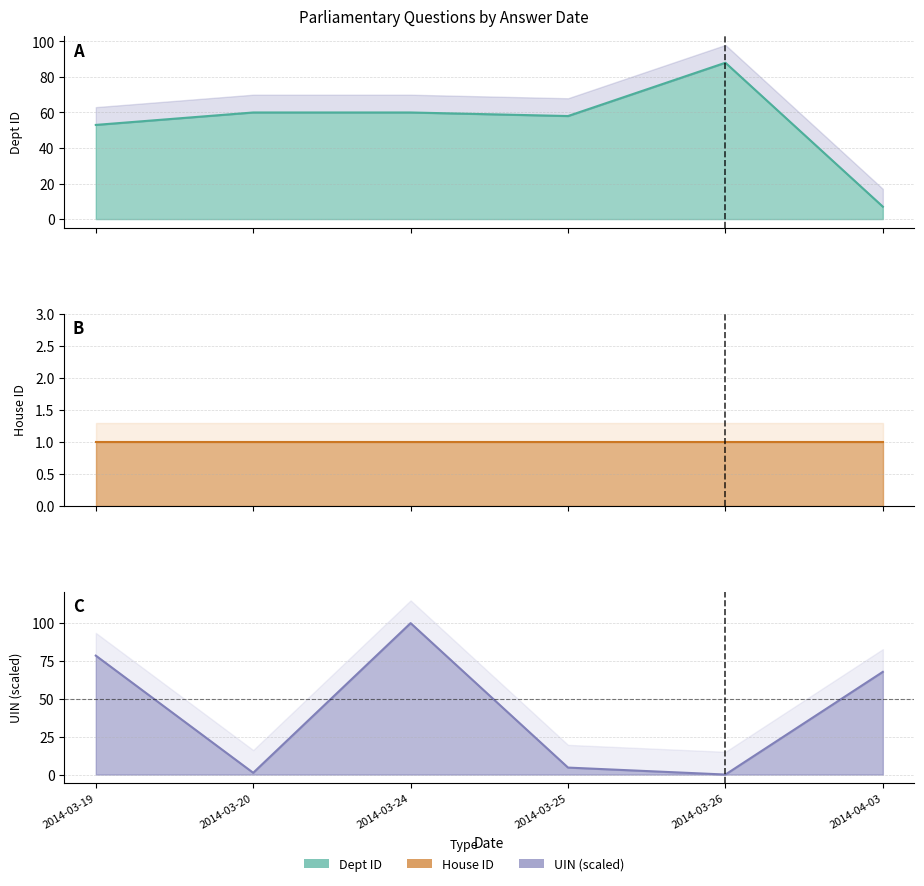

What is the sum of the answering dept id values at 2014-04-03 and 2014-03-26?

95.0